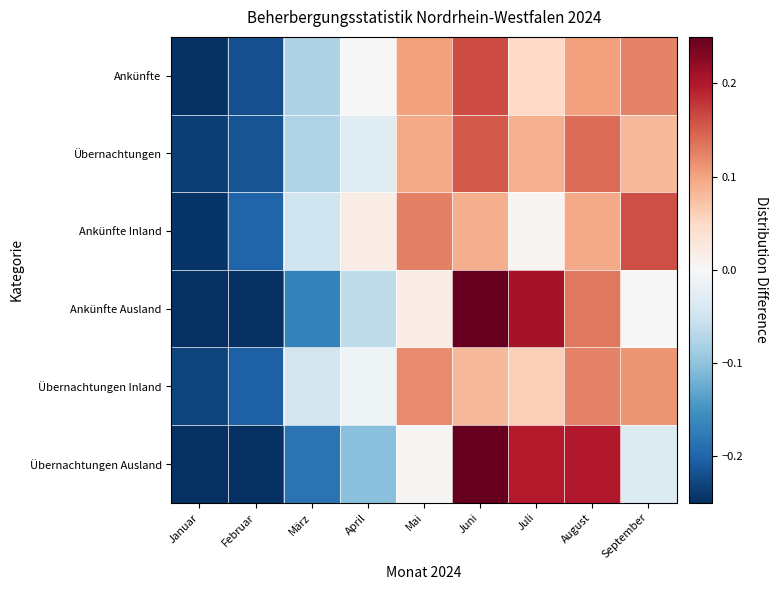

Rank the series at Februar from lowest to highest value.

Ankünfte Ausland, Übernachtungen Ausland, Ankünfte, Übernachtungen, Übernachtungen Inland, Ankünfte Inland